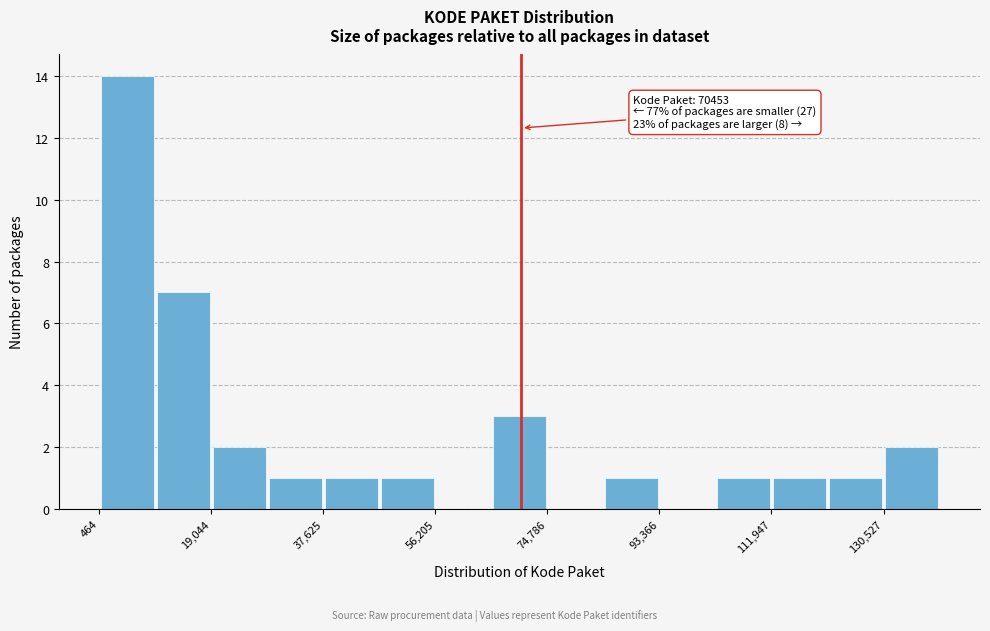

Which range on the x-axis has the tallest bar?

0 to 10000